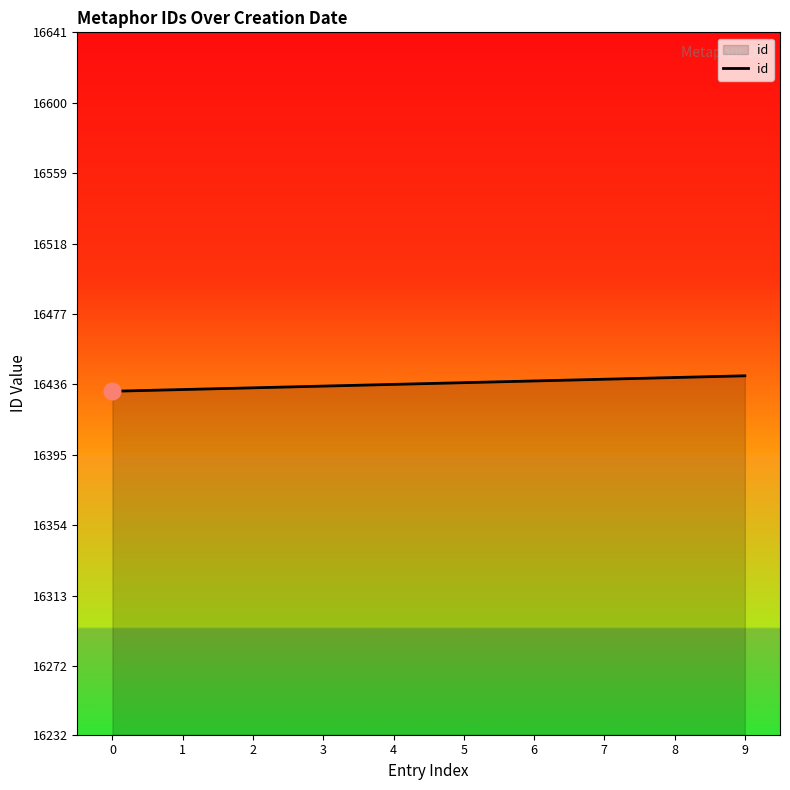

Approximately how many times larger is the value at 4 compared to 8?

1.0